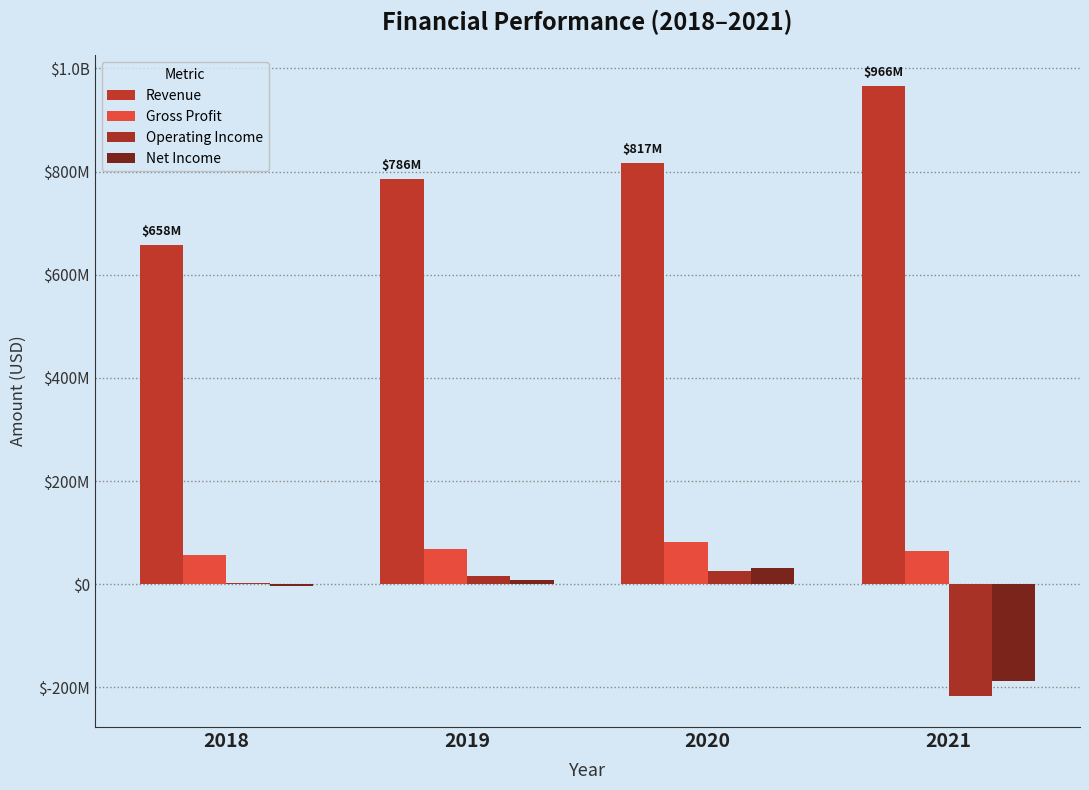

Which series has the widest spread of values?

Revenue